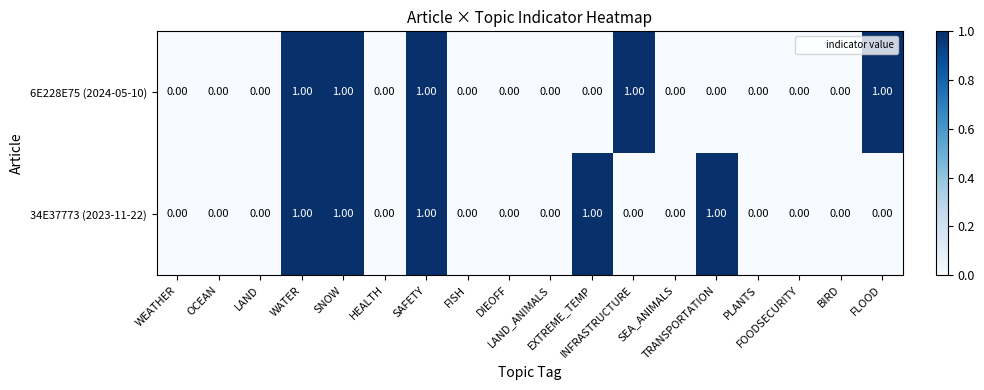

What is the sum of all 34E37773 (2023-11-22) values?

5